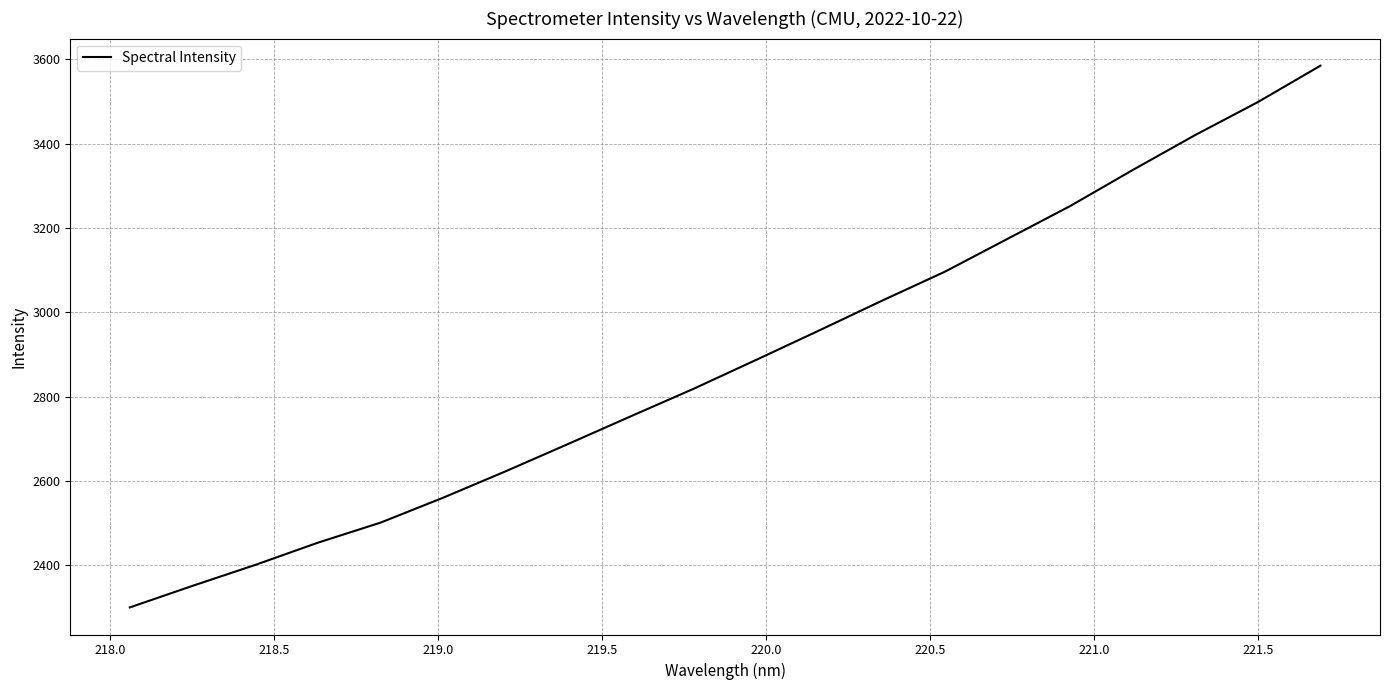

What is the difference between the maximum and minimum values?

1285.1